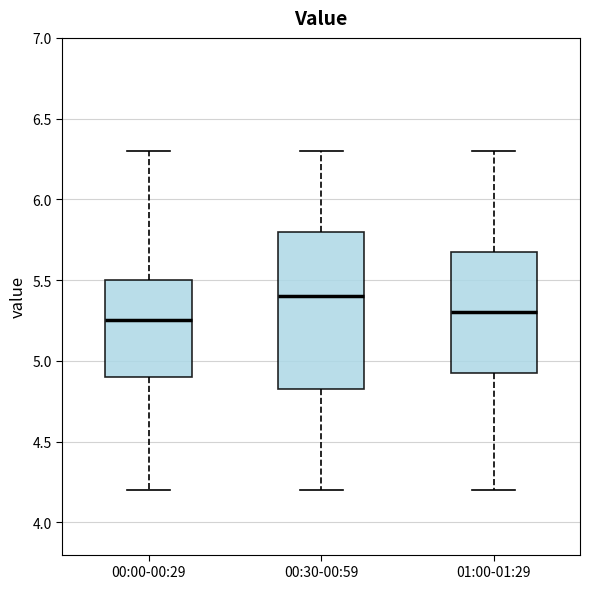

Comparing the boxes themselves (not the whiskers), which one is the tallest?

00:30-00:59